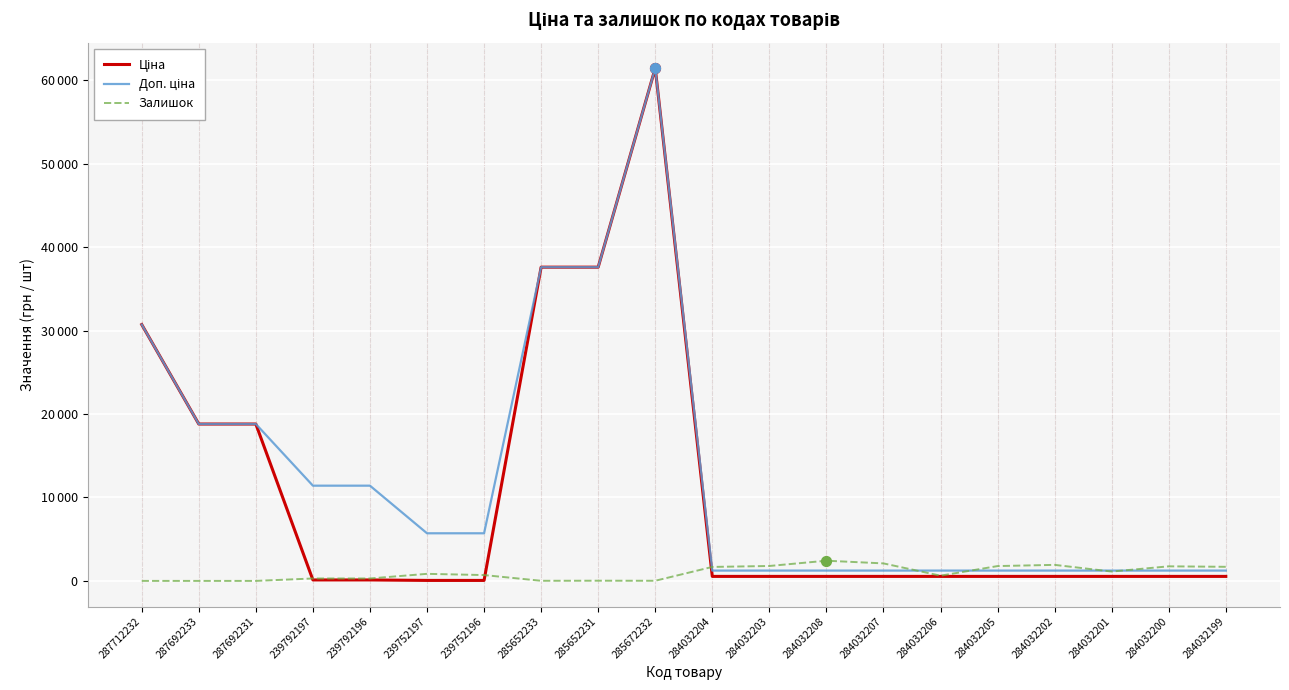

Which series has the largest total across all categories?

Доп. ціна